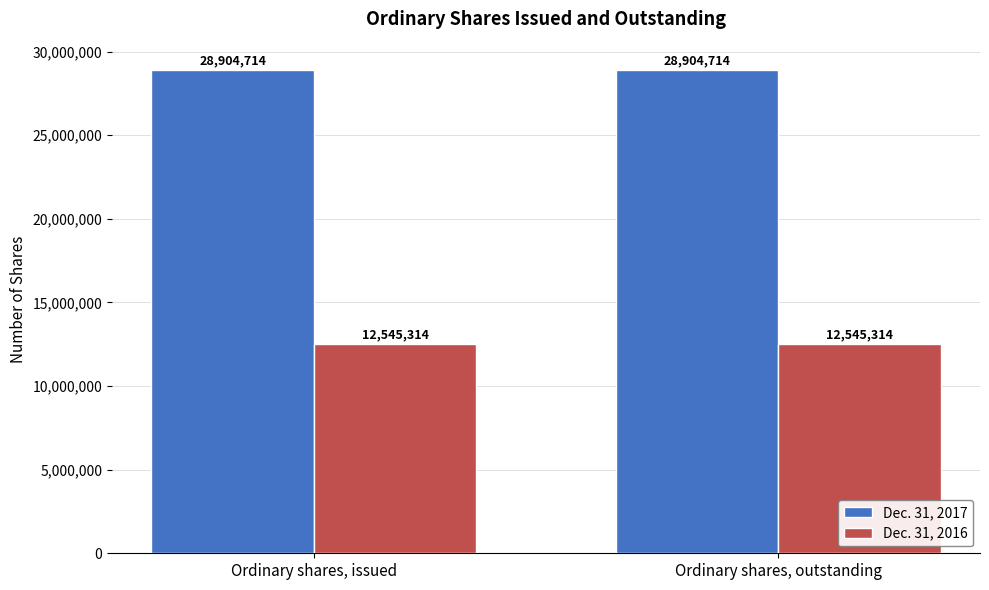

What is the total value across all series at Ordinary shares, issued?

41450028